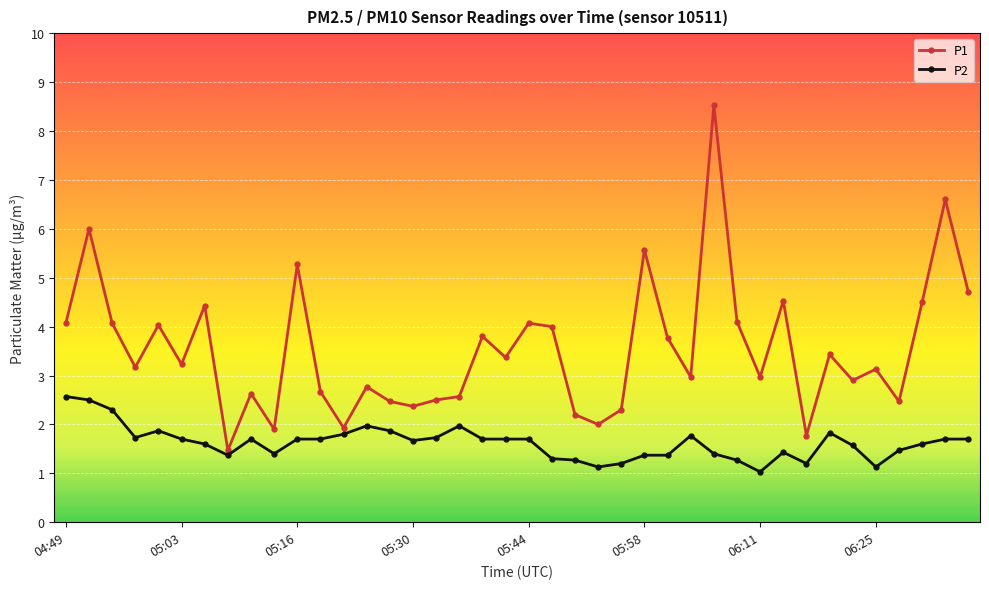

Which series has the widest spread of values?

P1